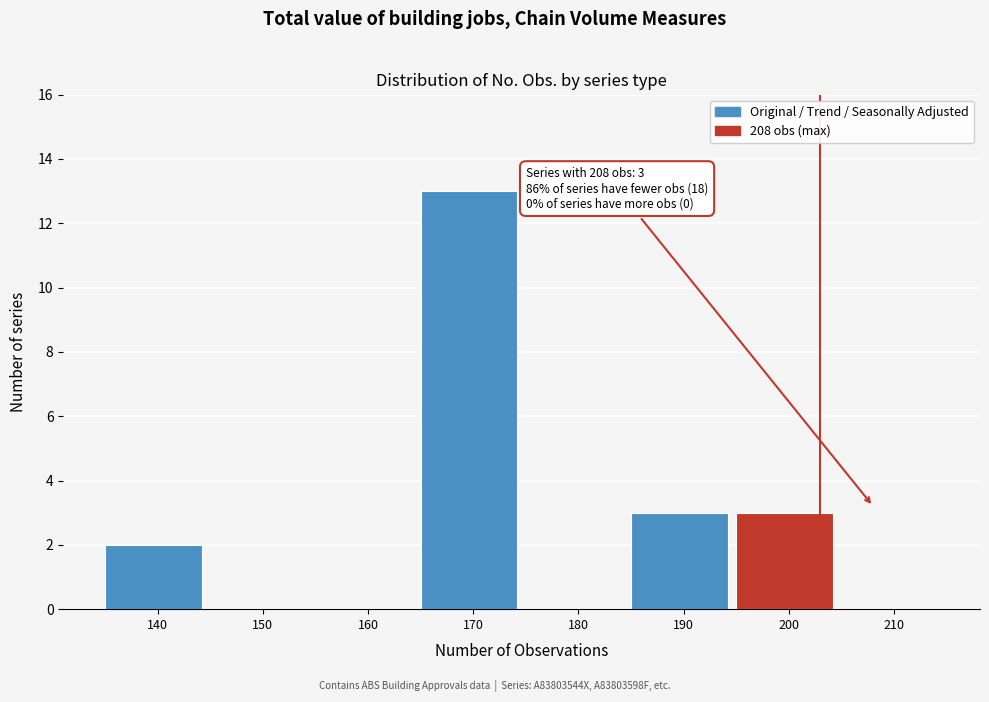

Reading left to right, list all the values displayed in this chart.

140=2	150=0	160=0	170=13	180=0	190=3	200=3	210=0